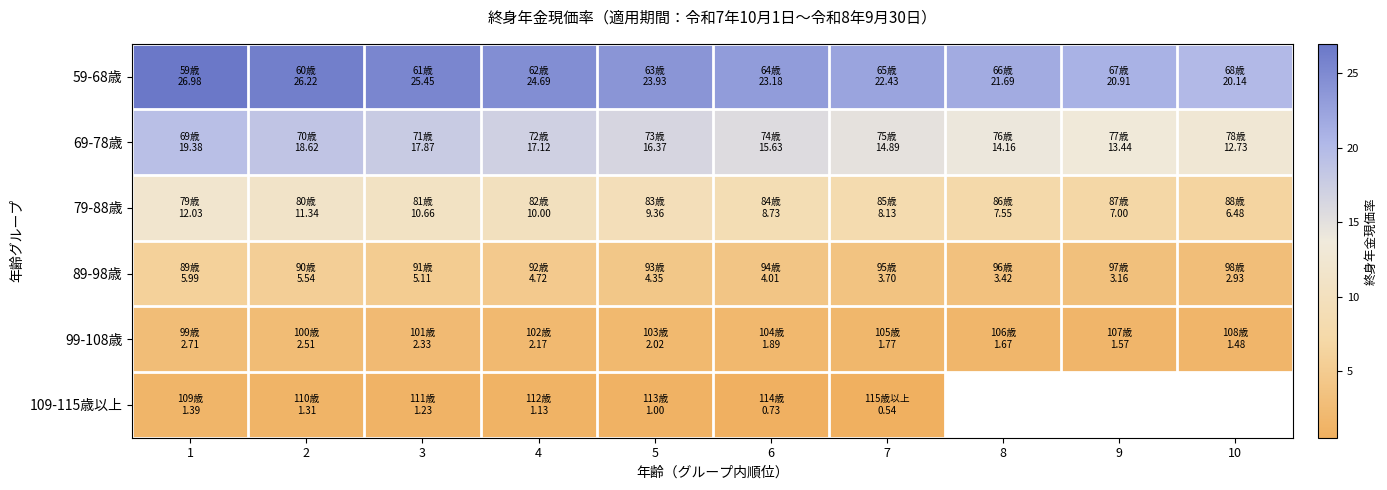

How many data points in 109-115歳以上 are above 0?

7